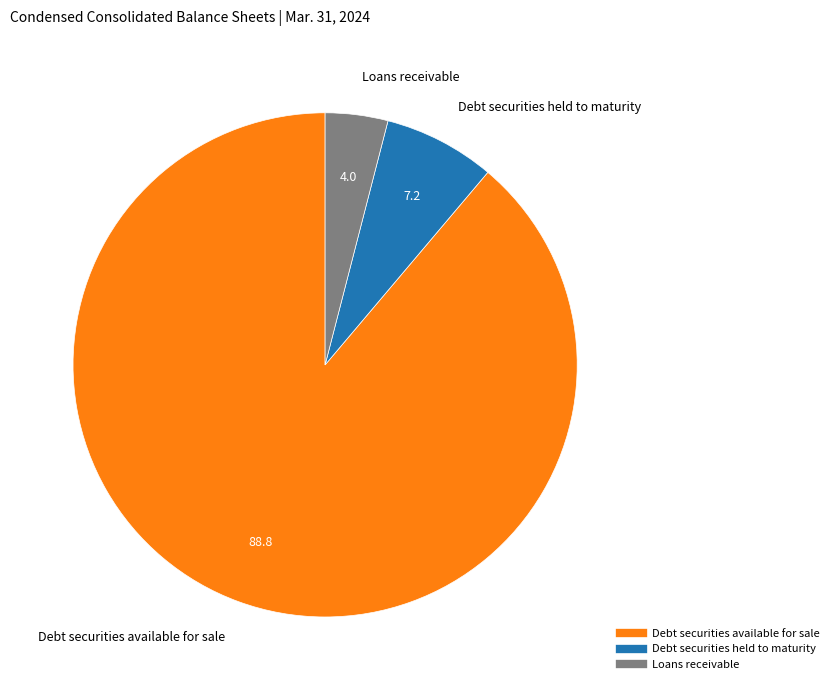

Approximately how many times larger is the value at Loans receivable compared to Debt securities held to maturity?

0.6